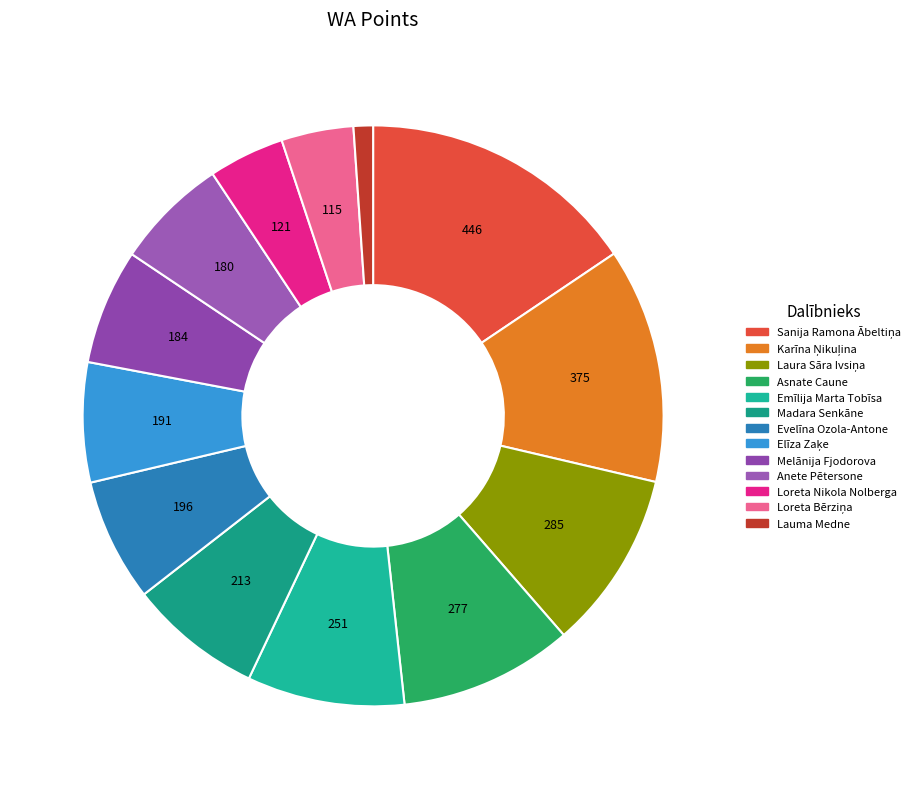

The Anete Pētersone slice represents 6% of the pie. True or false?

True